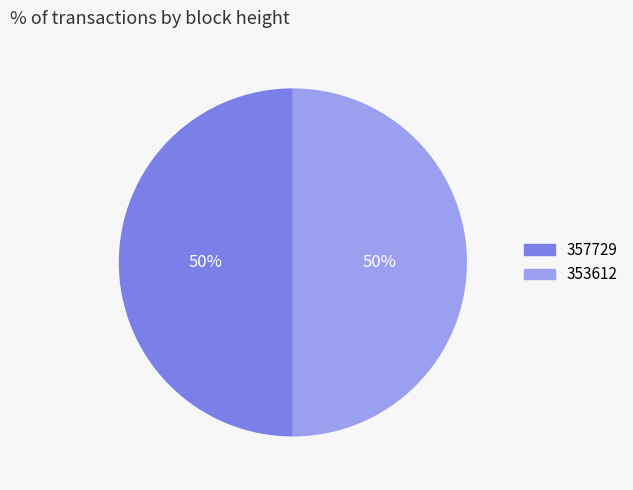

How many slices are in this pie chart?

2